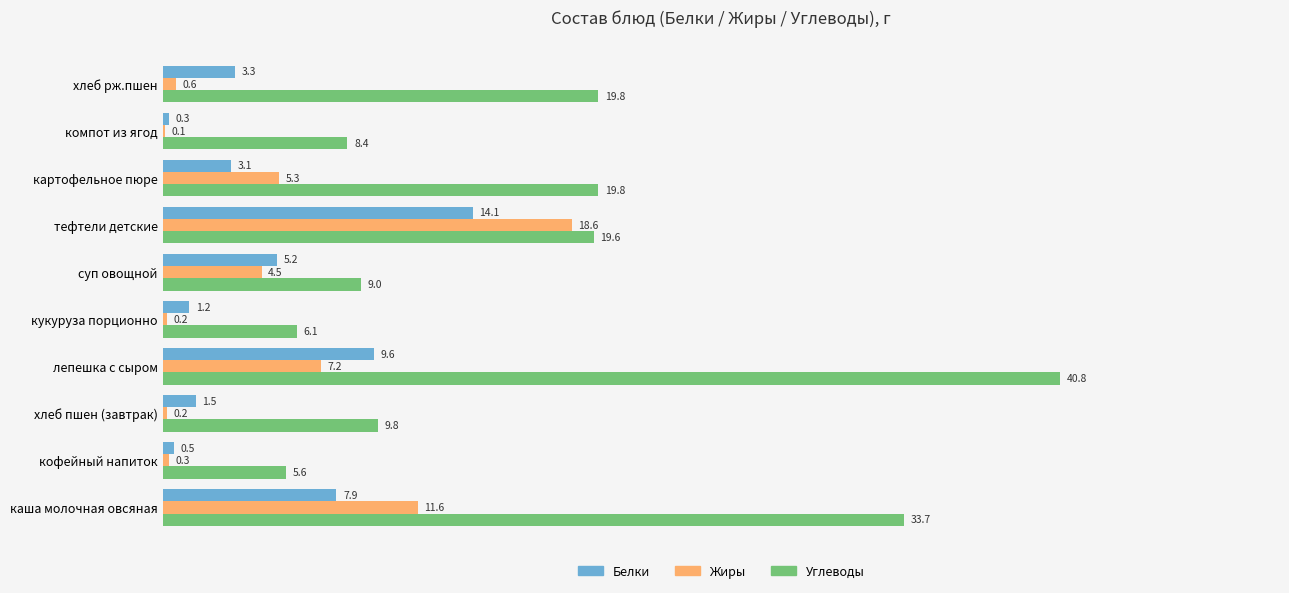

What is the sum of all Углеводы values?

172.6